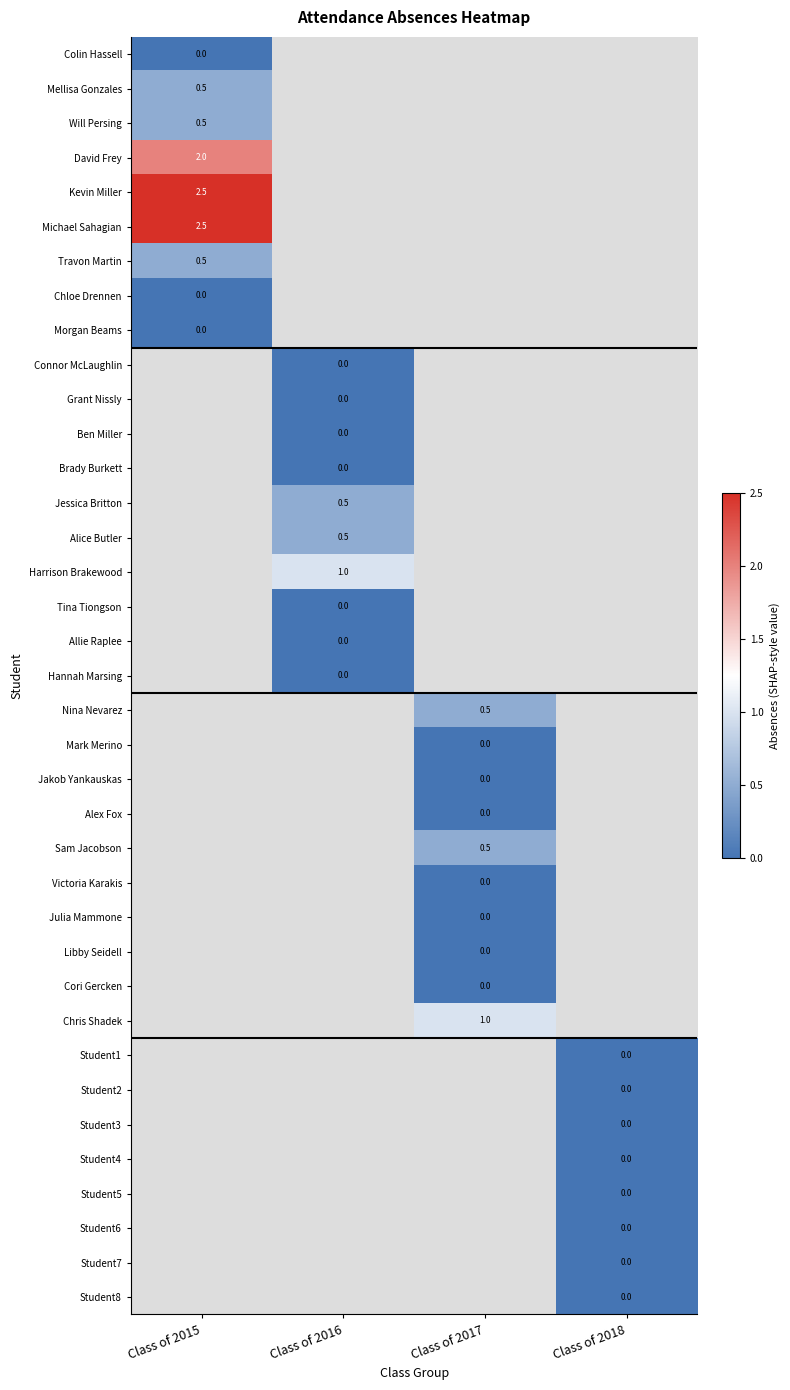

Which series has the widest spread of values?

Colin Hassell